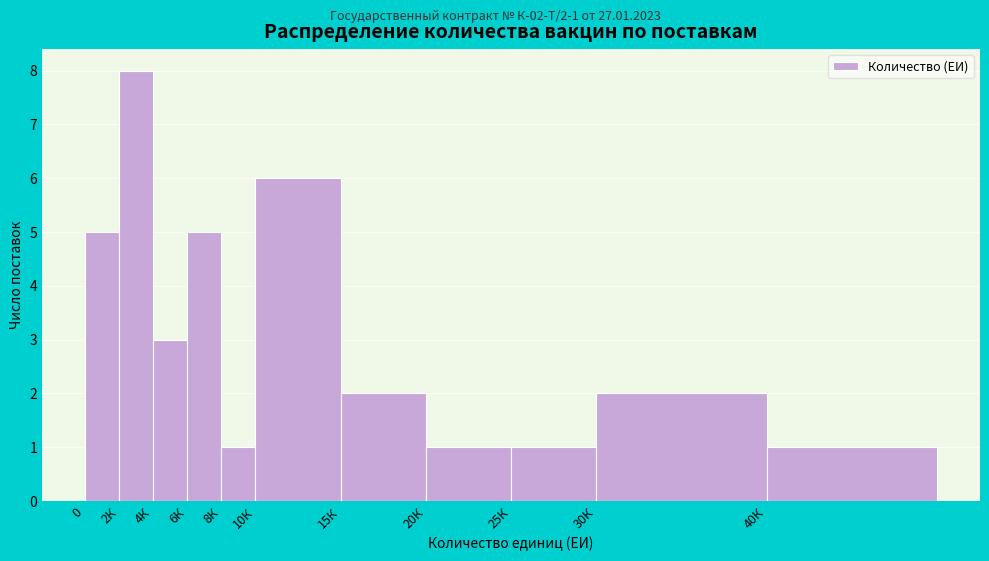

Reading left to right, what are all the values shown in this chart?

5	8	3	5	1	6	2	1	1	2	1